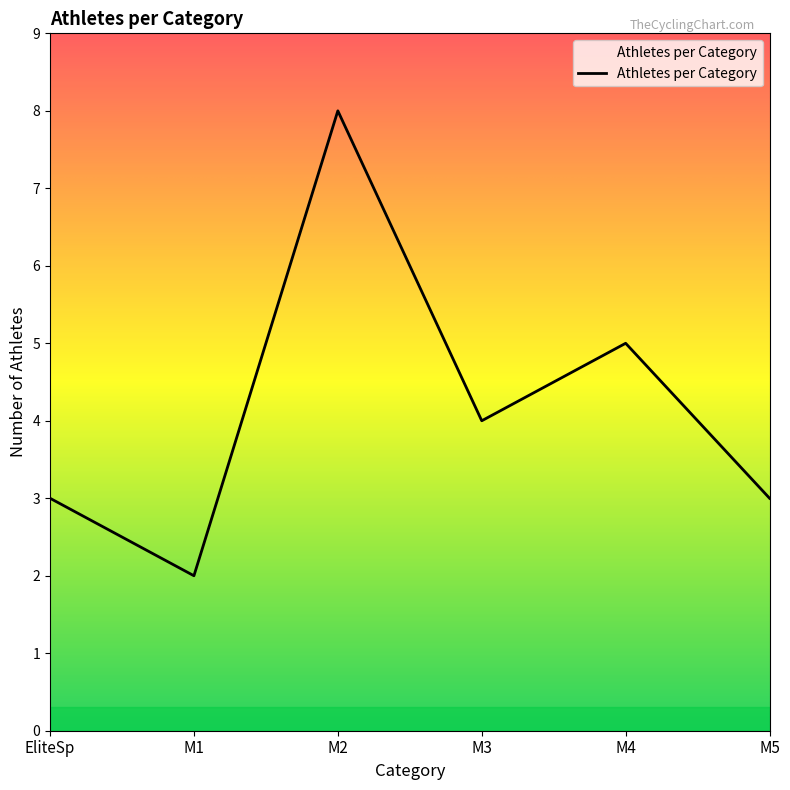

At which category does the data reach its first local peak?

M2